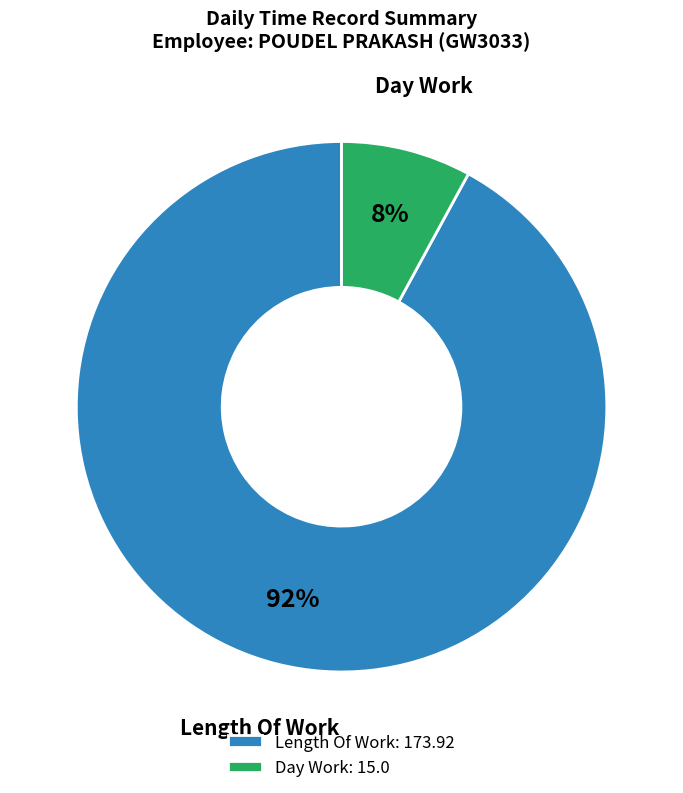

Which slice is the smallest?

Day Work: 15.0